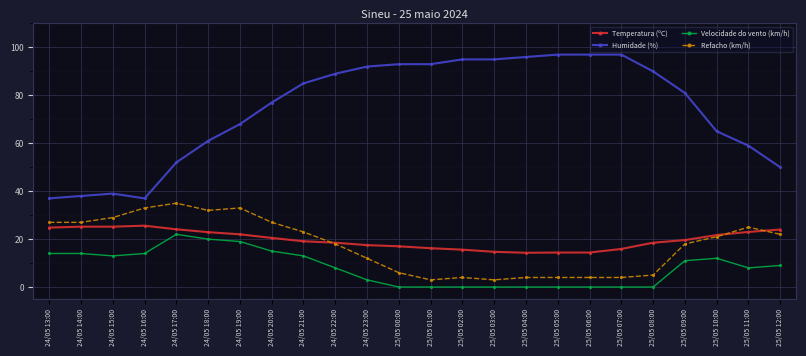

Is this an area chart (filled region under the line)?

No